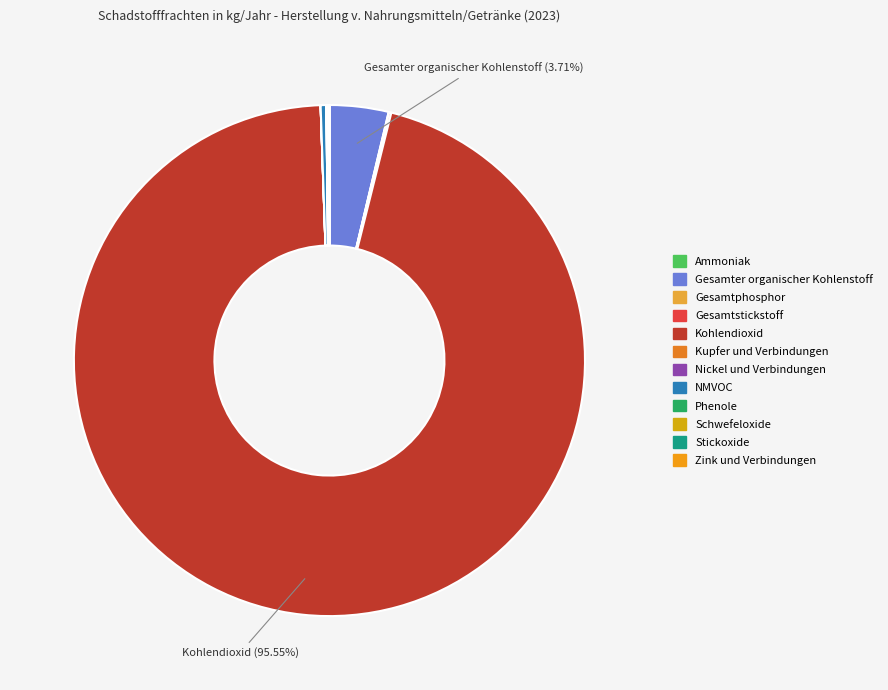

Rank the categories by value from highest to lowest.

Kohlendioxid (CO2), Gesamter organischer Kohlenstoff (TOC), NMVOC, Stickoxide (NOx/NO2), Gesamtstickstoff, Schwefeloxide (SOx/SO2), Gesamtphosphor, Ammoniak (NH3), Phenole (als Gesamt-C), Zink und Verbindungen (als Zn), Kupfer und Verbindungen (als Cu), Nickel und Verbindungen (als Ni)